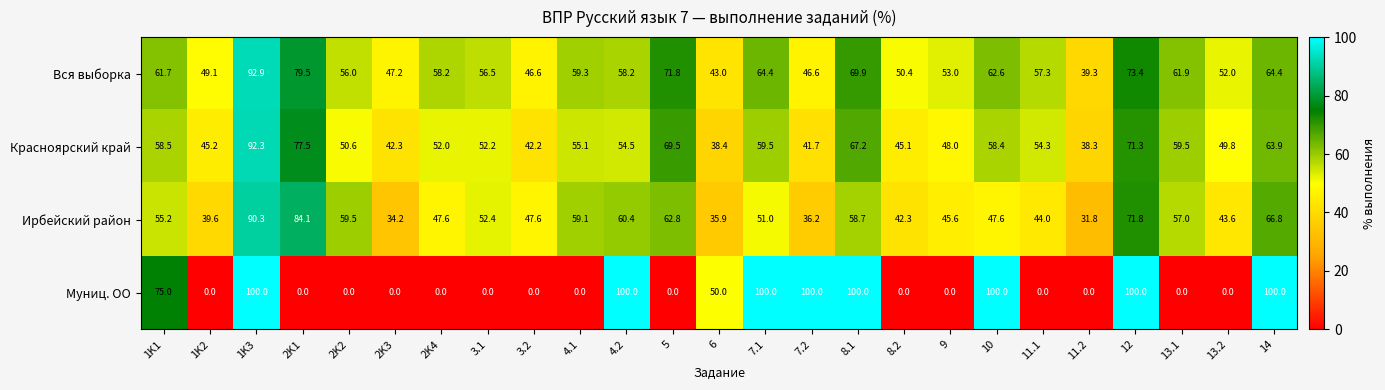

The value of Муниц. ОО at 6 is 50.0. True or false?

True